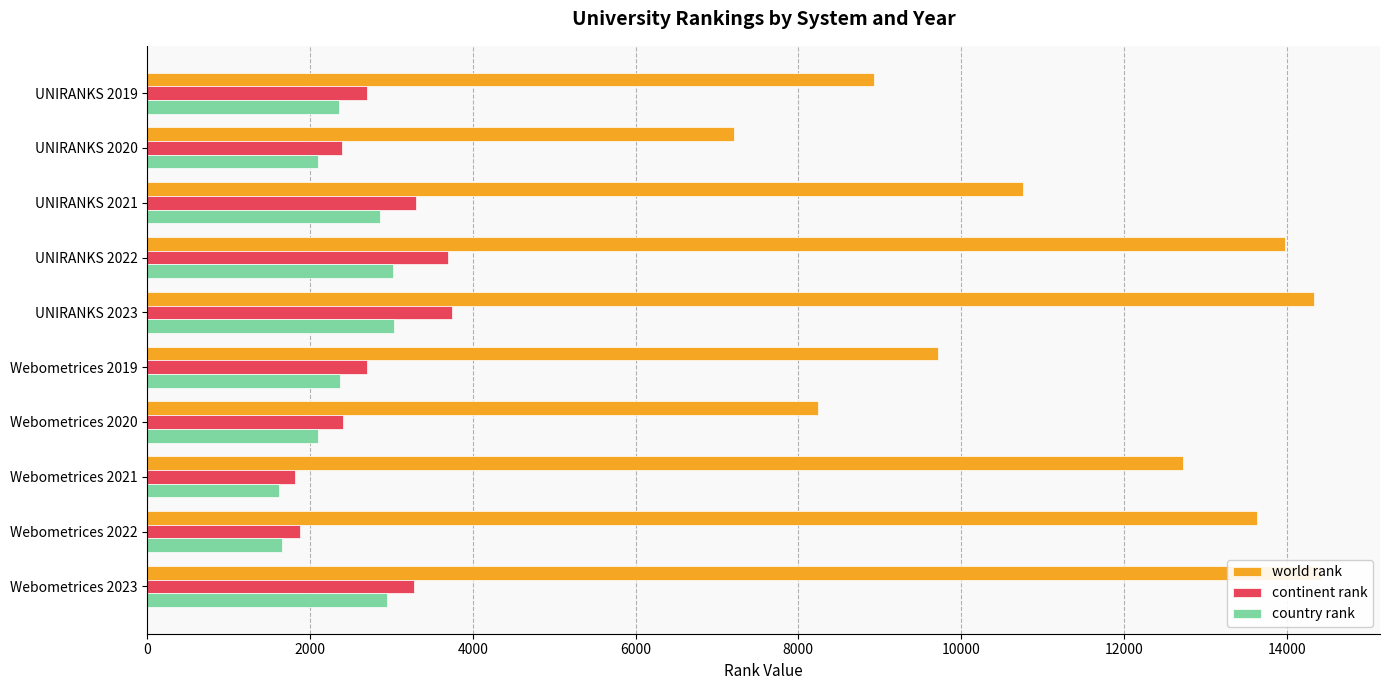

Which series has the largest range (max minus min)?

world rank